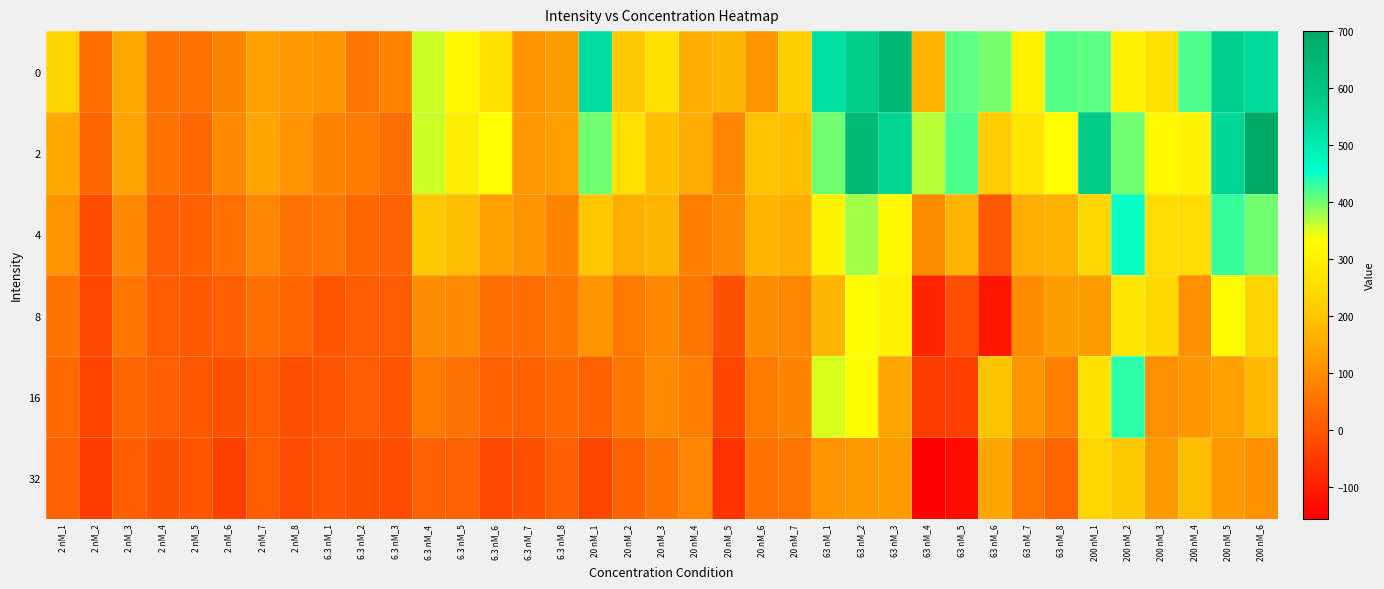

Reading left to right, transcribe all the data shown in this chart.

0: 2 nM_1=234.0	2 nM_2=42.0	2 nM_3=148.3	2 nM_4=49.3	2 nM_5=51.3	2 nM_6=83.3	2 nM_7=132.3	2 nM_8=116.3	6.3 nM_1=110.7	6.3 nM_2=59.7	6.3 nM_3=84.7	6.3 nM_4=356.3	6.3 nM_5=319.3	6.3 nM_6=264.3	6.3 nM_7=111.3	6.3 nM_8=130.3	20 nM_1=532.0	20 nM_2=206.0	20 nM_3=260.7	20 nM_4=158.7	20 nM_5=172.7	20 nM_6=114.3	20 nM_7=219.3	63 nM_1=528.3	63 nM_2=572.3	63 nM_3=652.3	63 nM_4=170.7	63 nM_5=411.7	63 nM_6=398.7	63 nM_7=297.3	63 nM_8=413.3	200 nM_1=410.0	200 nM_2=300.0	200 nM_3=260.0	200 nM_4=417.7	200 nM_5=564.7	200 nM_6=541.7
2: 2 nM_1=149.0	2 nM_2=30.0	2 nM_3=141.3	2 nM_4=54.3	2 nM_5=33.3	2 nM_6=95.3	2 nM_7=140.3	2 nM_8=109.3	6.3 nM_1=83.7	6.3 nM_2=65.7	6.3 nM_3=44.7	6.3 nM_4=359.3	6.3 nM_5=291.3	6.3 nM_6=332.3	6.3 nM_7=118.3	6.3 nM_8=132.3	20 nM_1=401.0	20 nM_2=262.0	20 nM_3=187.7	20 nM_4=152.7	20 nM_5=85.7	20 nM_6=193.3	20 nM_7=189.3	63 nM_1=400.3	63 nM_2=637.3	63 nM_3=554.3	63 nM_4=366.7	63 nM_5=419.7	63 nM_6=213.7	63 nM_7=274.3	63 nM_8=330.3	200 nM_1=580.0	200 nM_2=401.0	200 nM_3=320.0	200 nM_4=308.7	200 nM_5=547.7	200 nM_6=700.7
4: 2 nM_1=111.0	2 nM_2=-18.0	2 nM_3=90.3	2 nM_4=18.3	2 nM_5=21.3	2 nM_6=47.3	2 nM_7=88.3	2 nM_8=50.3	6.3 nM_1=56.7	6.3 nM_2=30.7	6.3 nM_3=22.7	6.3 nM_4=207.3	6.3 nM_5=188.3	6.3 nM_6=137.3	6.3 nM_7=114.3	6.3 nM_8=84.3	20 nM_1=204.0	20 nM_2=162.0	20 nM_3=172.7	20 nM_4=69.7	20 nM_5=94.7	20 nM_6=170.3	20 nM_7=160.3	63 nM_1=307.3	63 nM_2=377.3	63 nM_3=318.3	63 nM_4=100.7	63 nM_5=170.7	63 nM_6=6.7	63 nM_7=156.3	63 nM_8=167.3	200 nM_1=237.0	200 nM_2=450.0	200 nM_3=253.0	200 nM_4=254.7	200 nM_5=428.7	200 nM_6=401.7
8: 2 nM_1=55.0	2 nM_2=-28.0	2 nM_3=61.3	2 nM_4=11.3	2 nM_5=6.3	2 nM_6=16.3	2 nM_7=43.3	2 nM_8=25.3	6.3 nM_1=-0.3	6.3 nM_2=12.7	6.3 nM_3=9.7	6.3 nM_4=100.3	6.3 nM_5=93.3	6.3 nM_6=43.3	6.3 nM_7=40.3	6.3 nM_8=61.3	20 nM_1=113.0	20 nM_2=63.0	20 nM_3=90.7	20 nM_4=57.7	20 nM_5=-7.3	20 nM_6=101.3	20 nM_7=87.3	63 nM_1=175.3	63 nM_2=325.3	63 nM_3=300.3	63 nM_4=-89.3	63 nM_5=-12.3	63 nM_6=-114.3	63 nM_7=99.3	63 nM_8=131.3	200 nM_1=126.0	200 nM_2=276.0	200 nM_3=245.0	200 nM_4=108.7	200 nM_5=323.7	200 nM_6=230.7
16: 2 nM_1=37.0	2 nM_2=-32.0	2 nM_3=30.3	2 nM_4=16.3	2 nM_5=4.3	2 nM_6=-7.7	2 nM_7=13.3	2 nM_8=-11.7	6.3 nM_1=-4.3	6.3 nM_2=14.7	6.3 nM_3=-4.3	6.3 nM_4=66.3	6.3 nM_5=51.3	6.3 nM_6=19.3	6.3 nM_7=21.3	6.3 nM_8=36.3	20 nM_1=21.0	20 nM_2=61.0	20 nM_3=94.7	20 nM_4=73.7	20 nM_5=-30.3	20 nM_6=67.3	20 nM_7=82.3	63 nM_1=351.3	63 nM_2=325.3	63 nM_3=145.3	63 nM_4=-48.3	63 nM_5=-43.3	63 nM_6=196.7	63 nM_7=112.3	63 nM_8=76.3	200 nM_1=264.0	200 nM_2=436.0	200 nM_3=103.0	200 nM_4=113.7	200 nM_5=134.7	200 nM_6=179.7
32: 2 nM_1=19.0	2 nM_2=-45.0	2 nM_3=12.3	2 nM_4=-5.7	2 nM_5=-4.7	2 nM_6=-36.7	2 nM_7=12.3	2 nM_8=-19.7	6.3 nM_1=-3.3	6.3 nM_2=-7.3	6.3 nM_3=-15.3	6.3 nM_4=19.3	6.3 nM_5=19.3	6.3 nM_6=-25.7	6.3 nM_7=-10.7	6.3 nM_8=17.3	20 nM_1=-29.0	20 nM_2=23.0	20 nM_3=53.7	20 nM_4=88.7	20 nM_5=-63.3	20 nM_6=53.3	20 nM_7=55.3	63 nM_1=113.3	63 nM_2=119.3	63 nM_3=122.3	63 nM_4=-155.3	63 nM_5=-132.3	63 nM_6=144.7	63 nM_7=58.3	63 nM_8=27.3	200 nM_1=237.0	200 nM_2=208.0	200 nM_3=120.0	200 nM_4=188.7	200 nM_5=121.7	200 nM_6=108.7